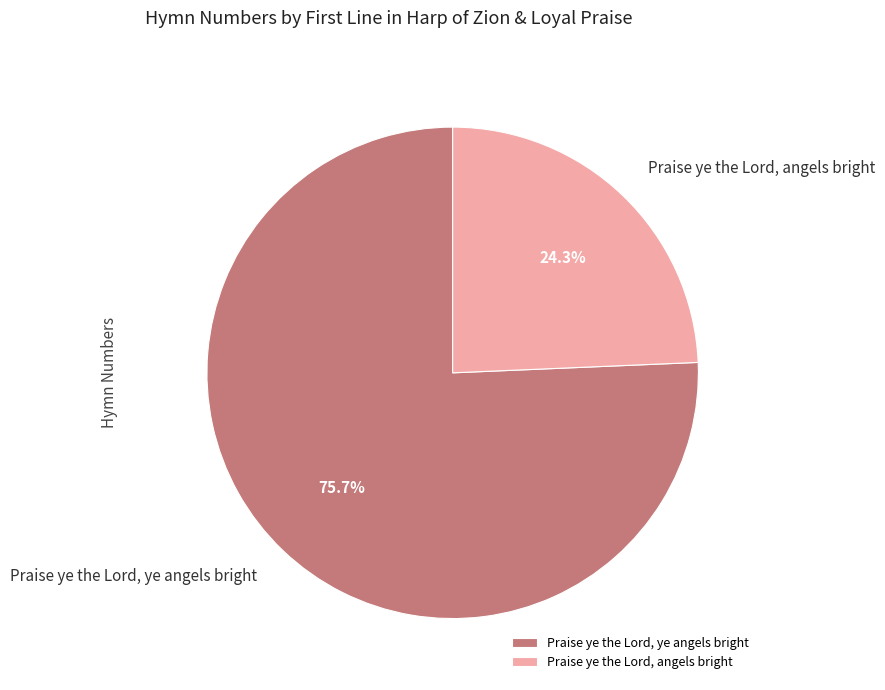

Approximately how many times larger is the value at Praise ye the Lord, ye angels bright compared to Praise ye the Lord, angels bright?

3.1